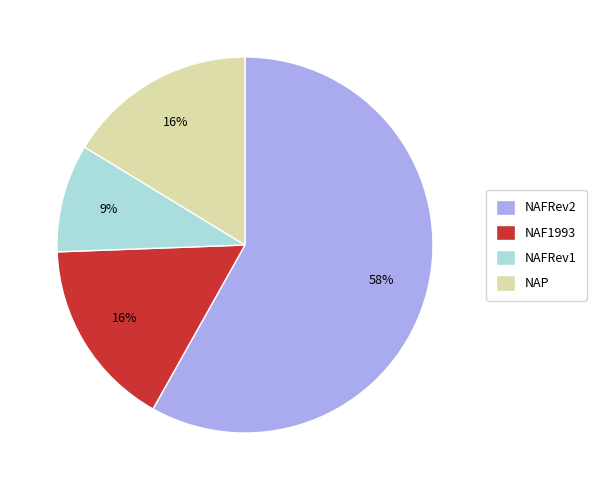

Is it true that NAP is 2% of the pie?

False